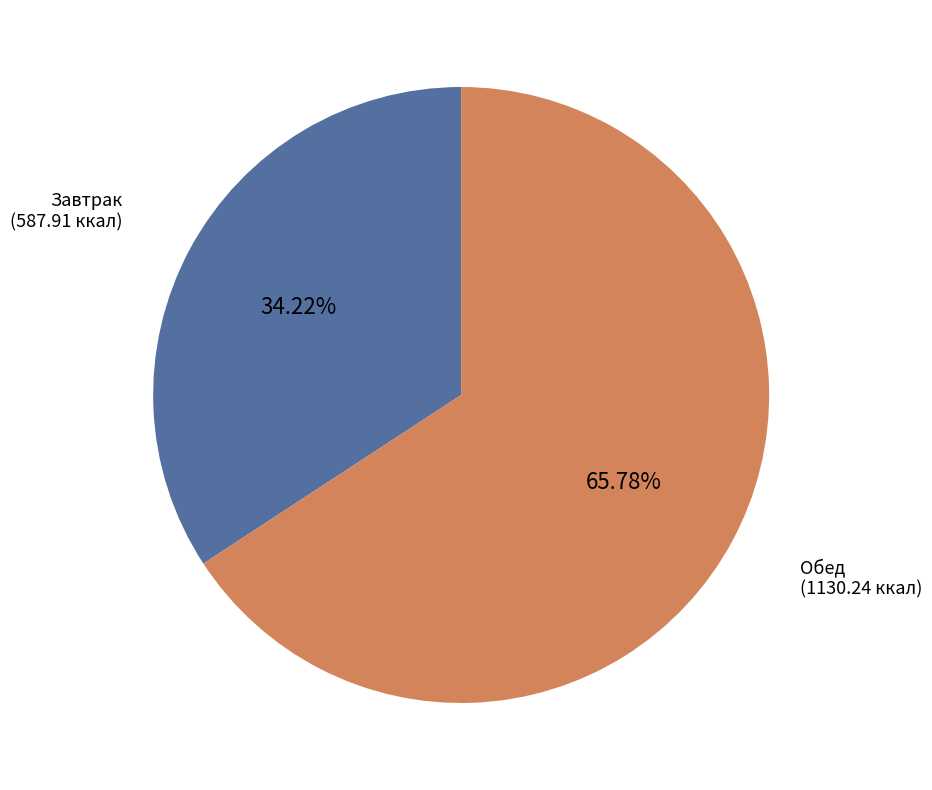

Count the number of slices in the pie.

2